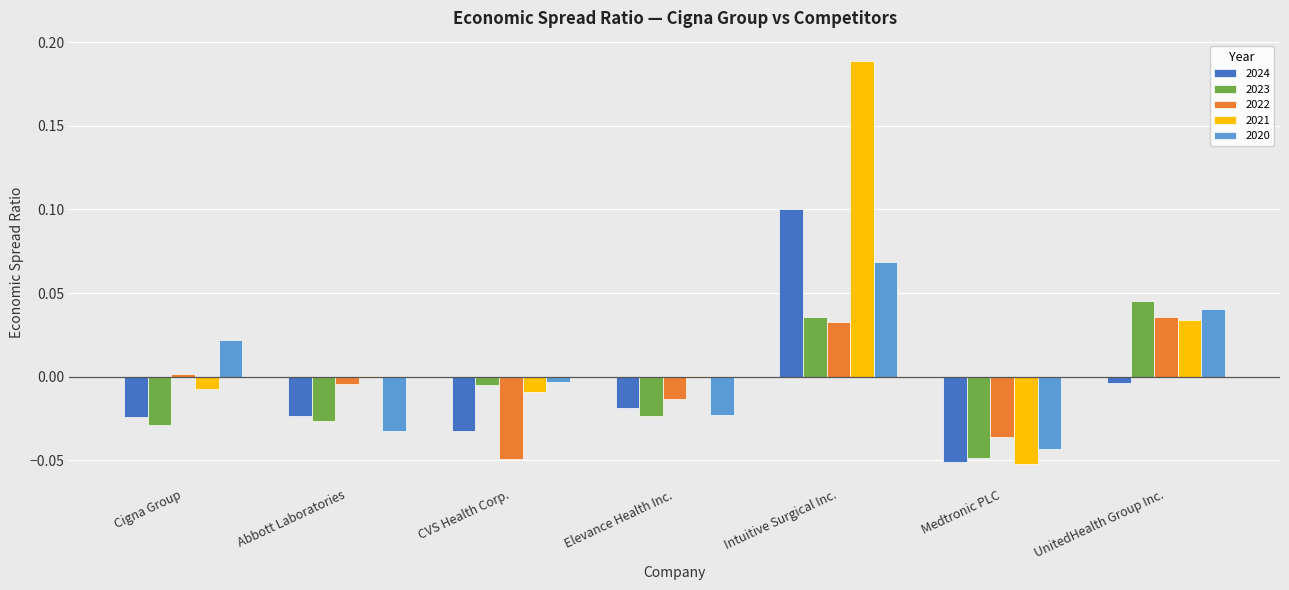

Is the value of 2023 at Intuitive Surgical Inc. greater than the value of 2021 at Intuitive Surgical Inc.?

No